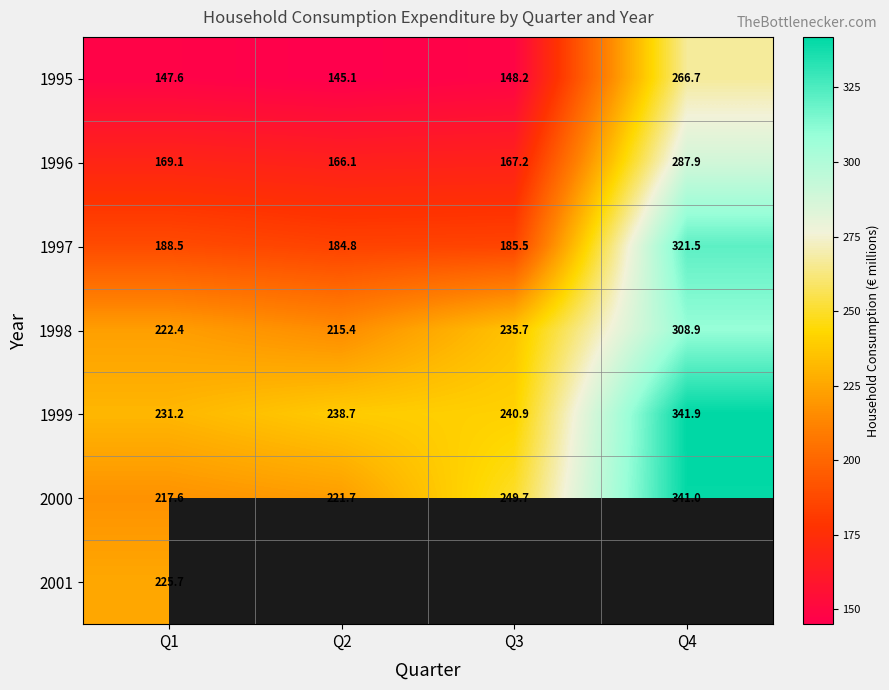

Where is 1995 nearest to the value 205?

Q3